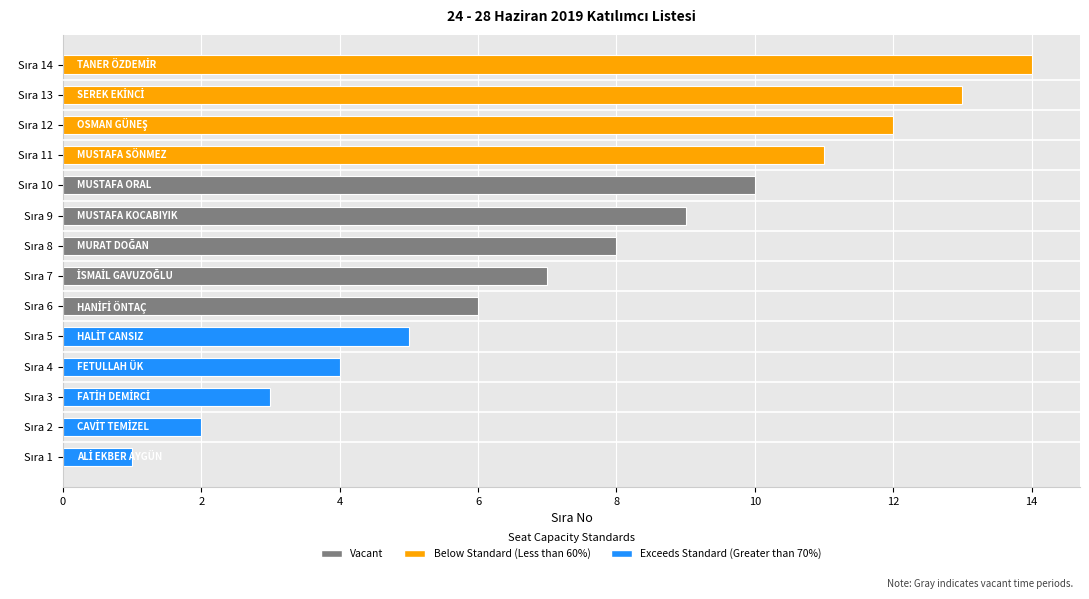

What is the sum of all values?

105